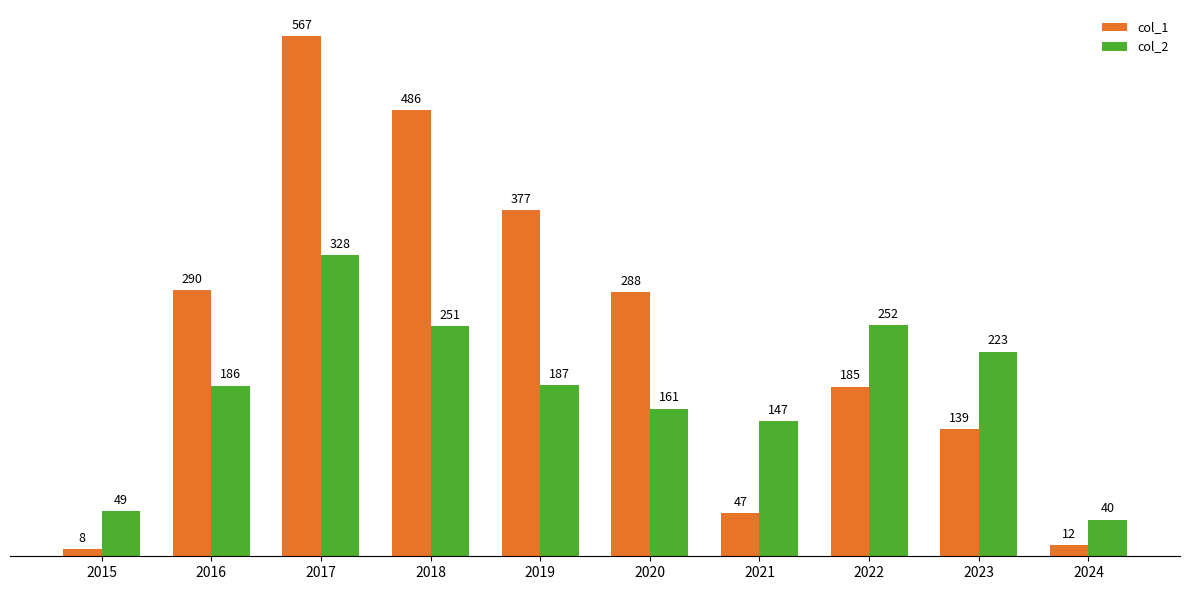

What is the value of the col_1 bar at the 7th from the left?

47